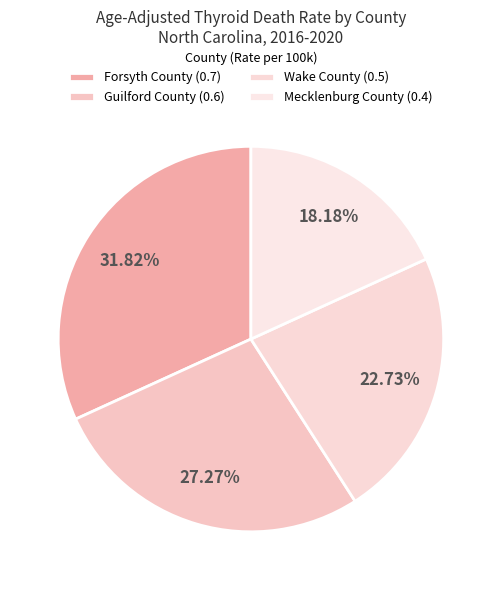

To the nearest percent, what is the average slice percentage?

25%